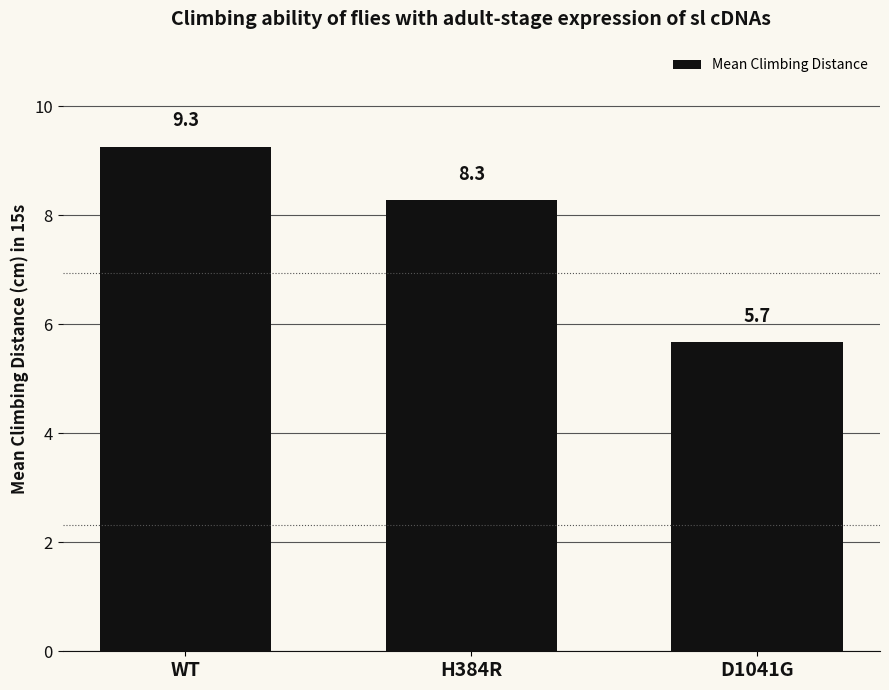

What is the greatest value displayed?

9.3